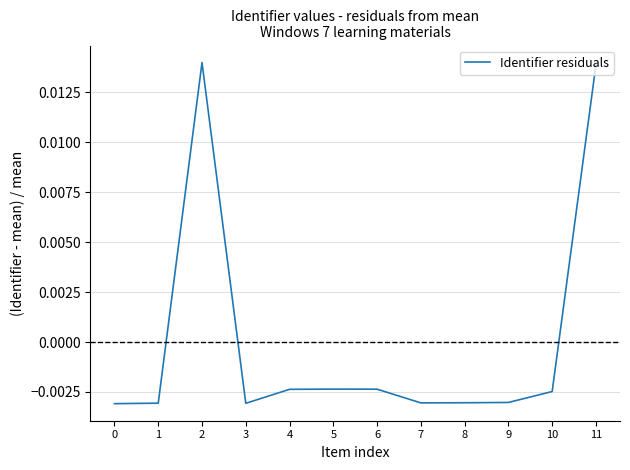

Which has a higher value, 10 or 11?

11